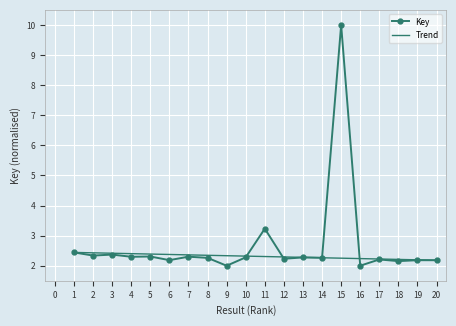

Is it true that Trend equals 2.4 at 3?

True